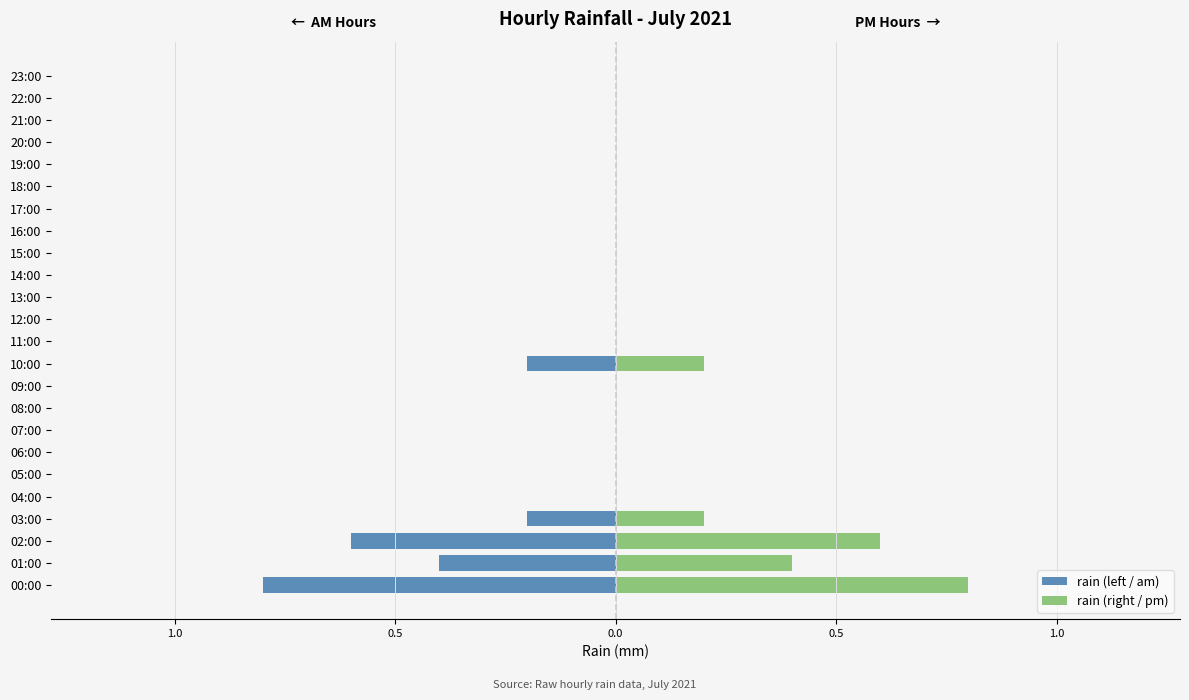

Which series has the widest spread of values?

rain (left / am)